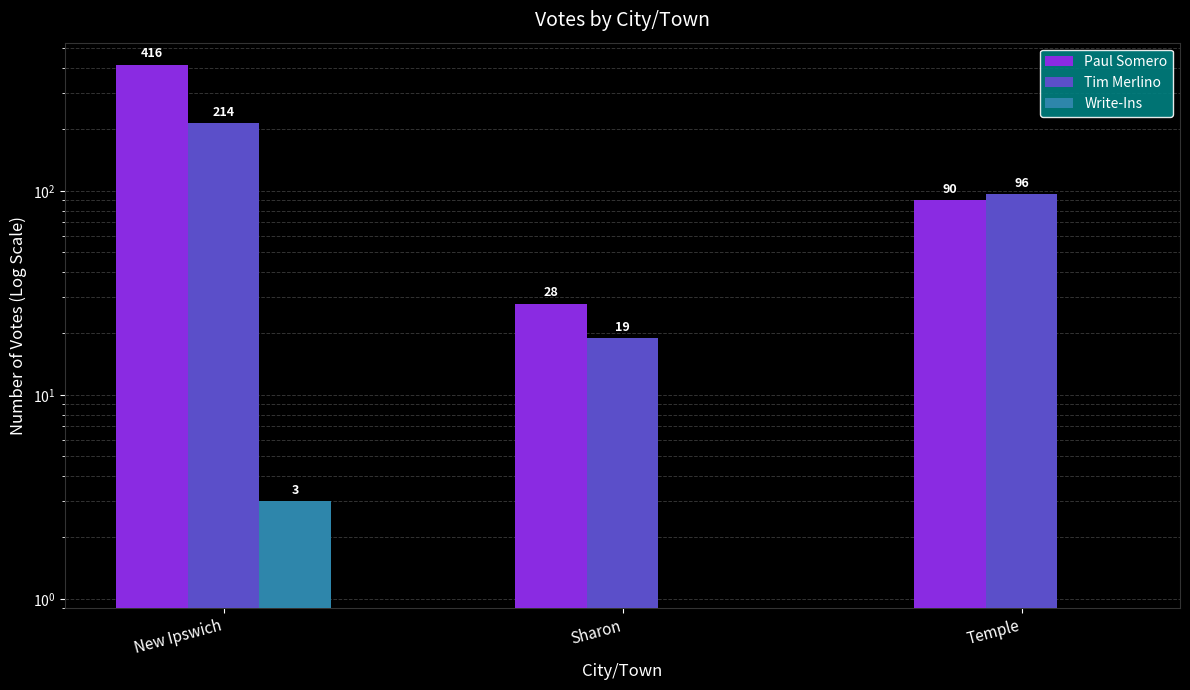

What position from the right is New Ipswich?

3